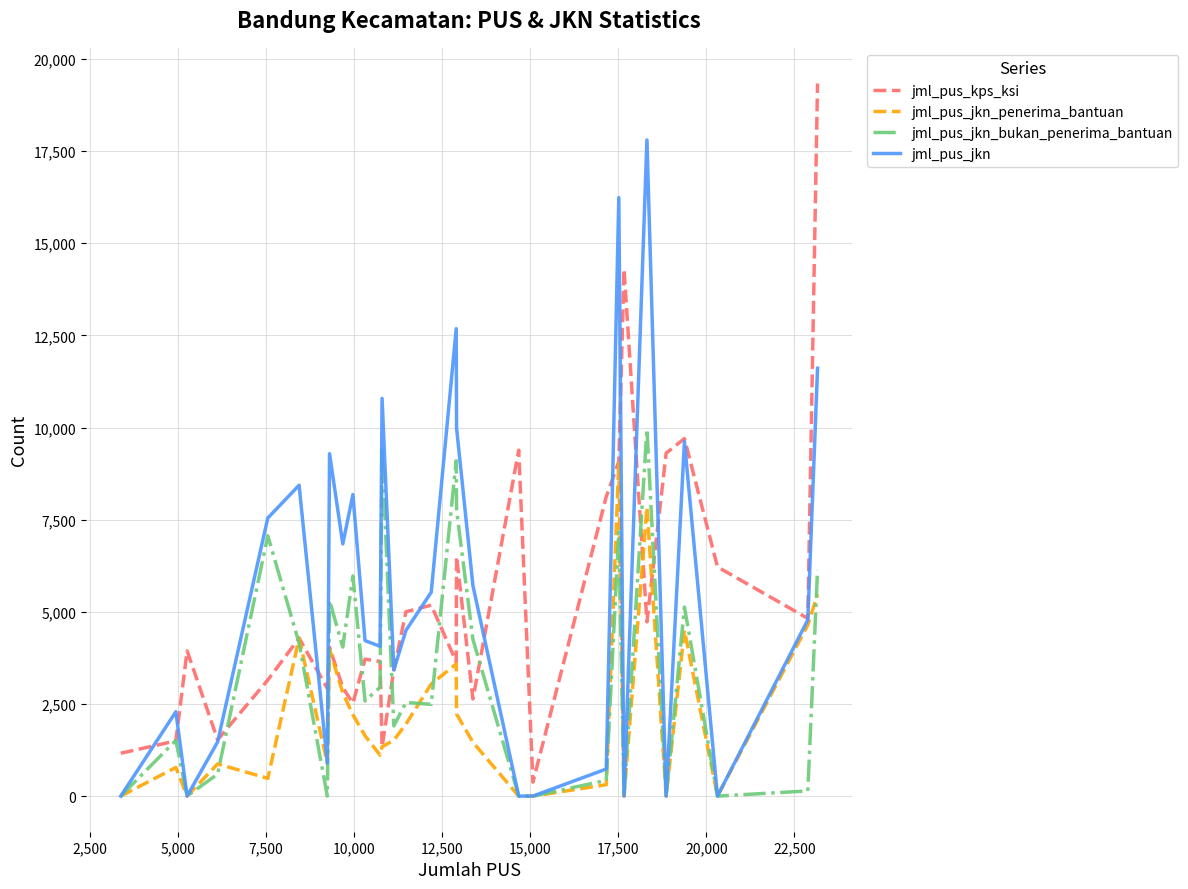

List the series in order of their peak value, lowest first.

jml_pus_jkn_penerima_bantuan, jml_pus_jkn_bukan_penerima_bantuan, jml_pus_jkn, jml_pus_kps_ksi